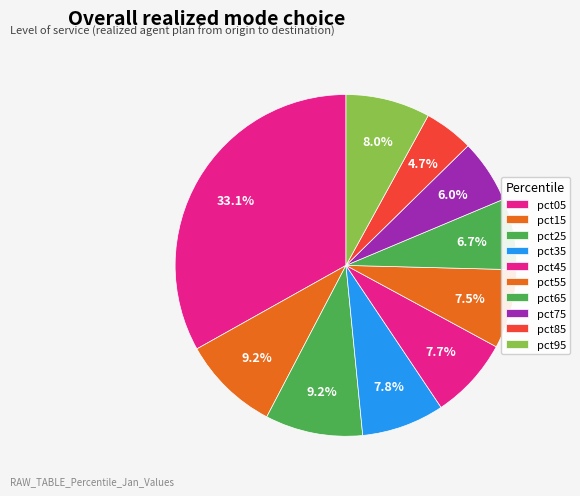

Count the number of slices in the pie.

10